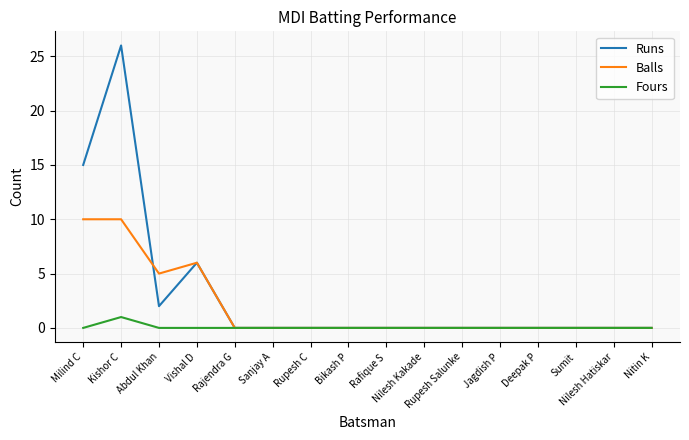

How many categories are shown in the chart?

16